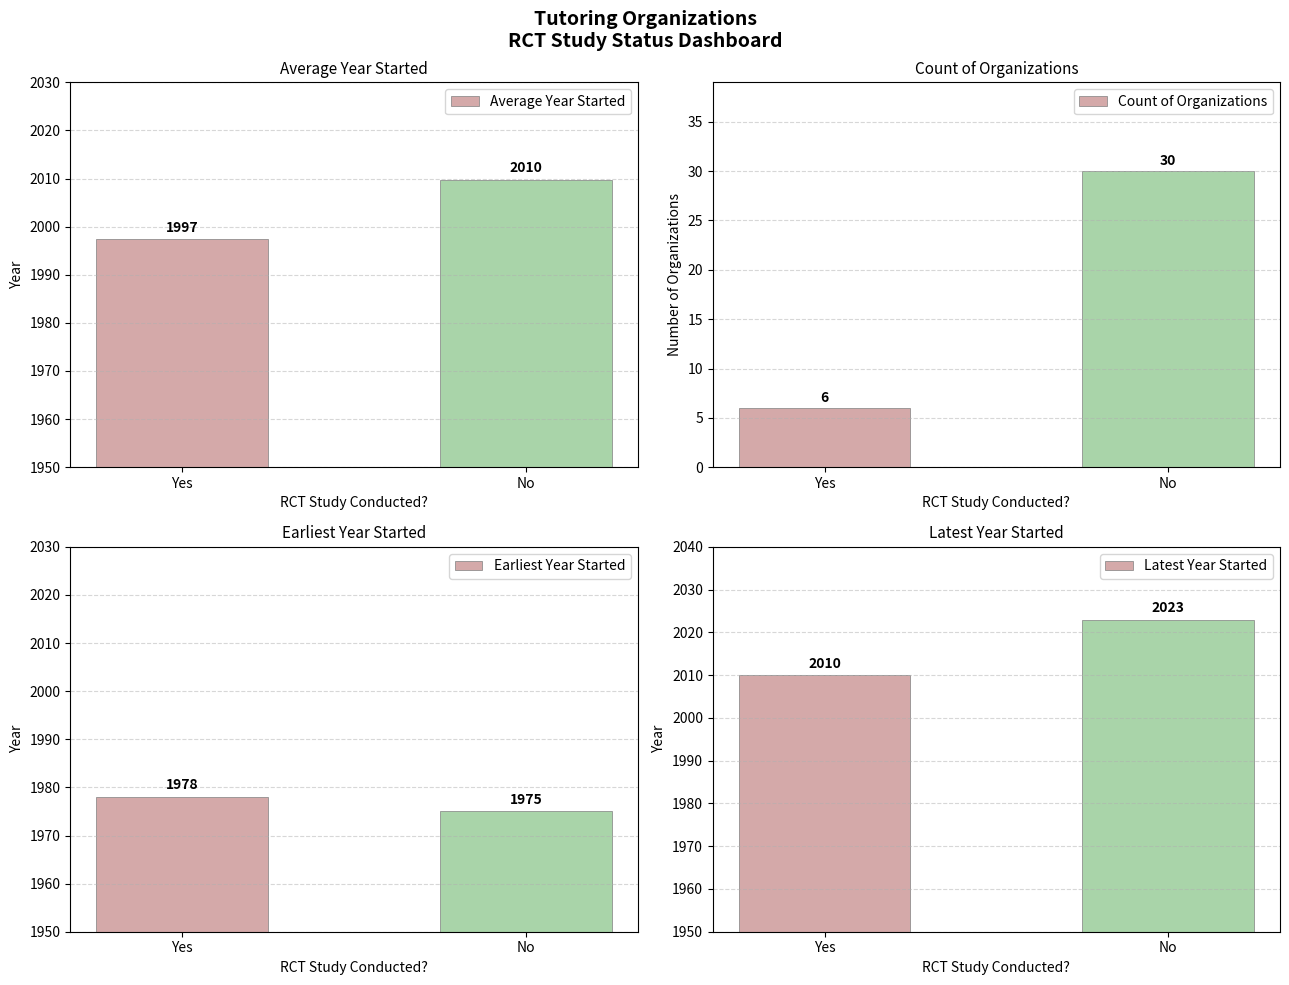

What position from the right is No?

1